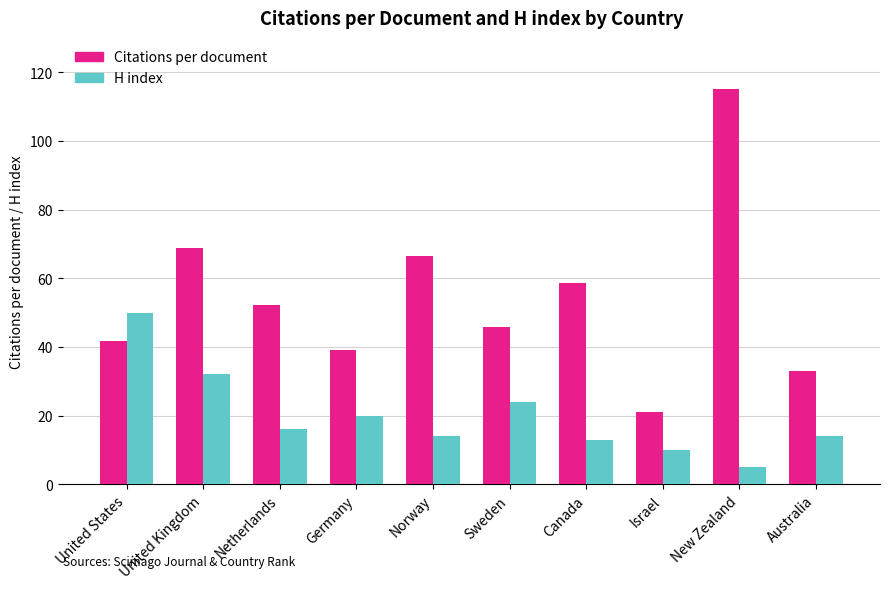

Is it true that Citations per document equals 56.5 at Australia?

False